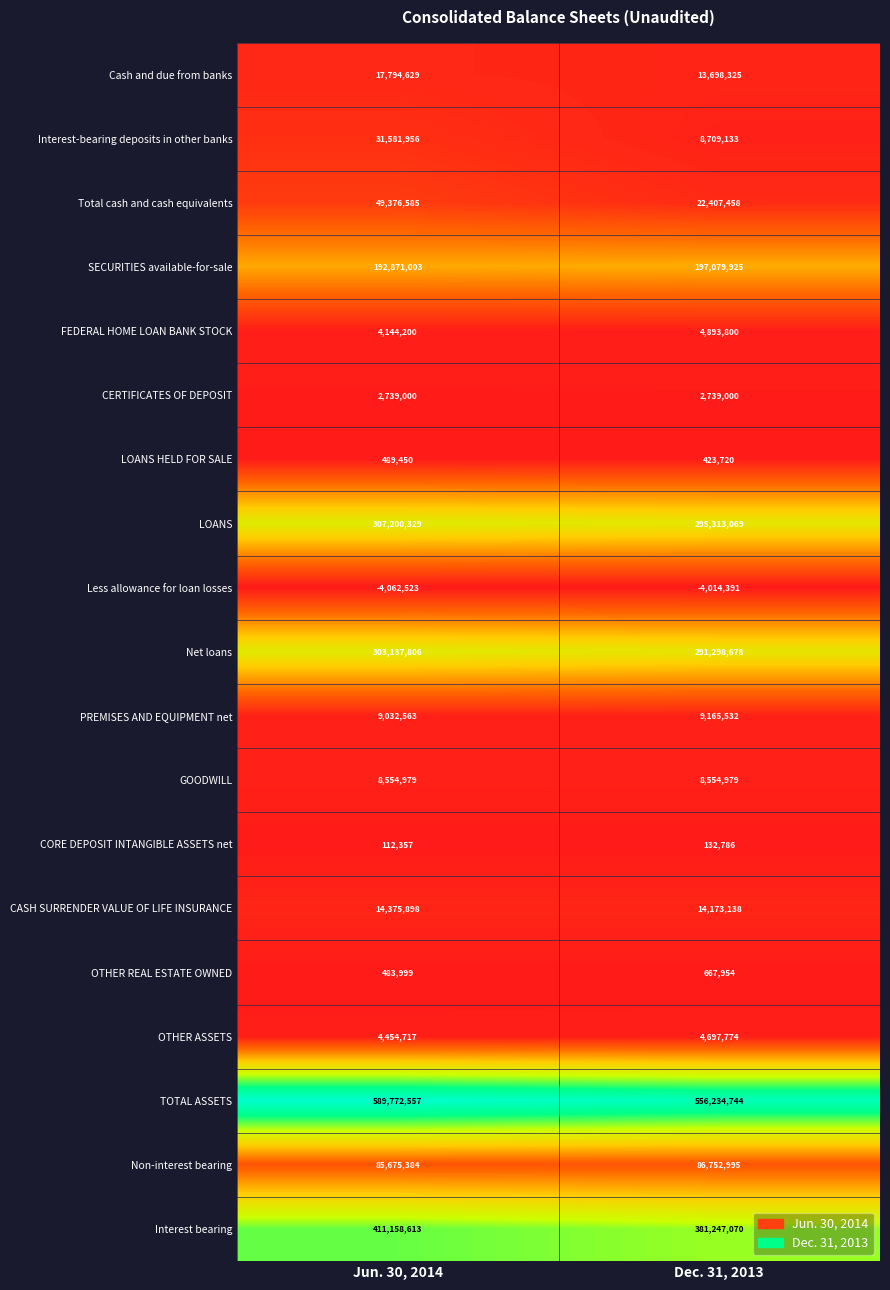

What is the total value across all series at Jun. 30, 2014?

2028893502